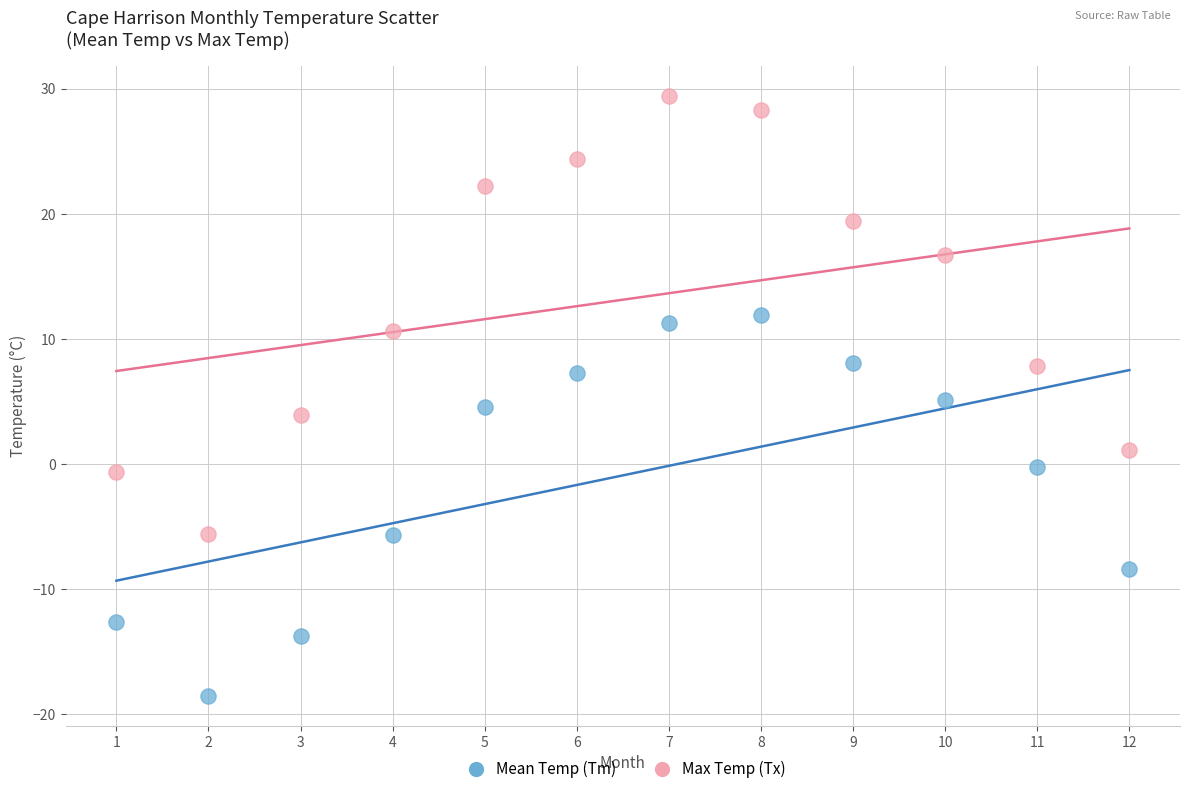

Which series reaches the maximum Y coordinate?

Max Temp (Tx)